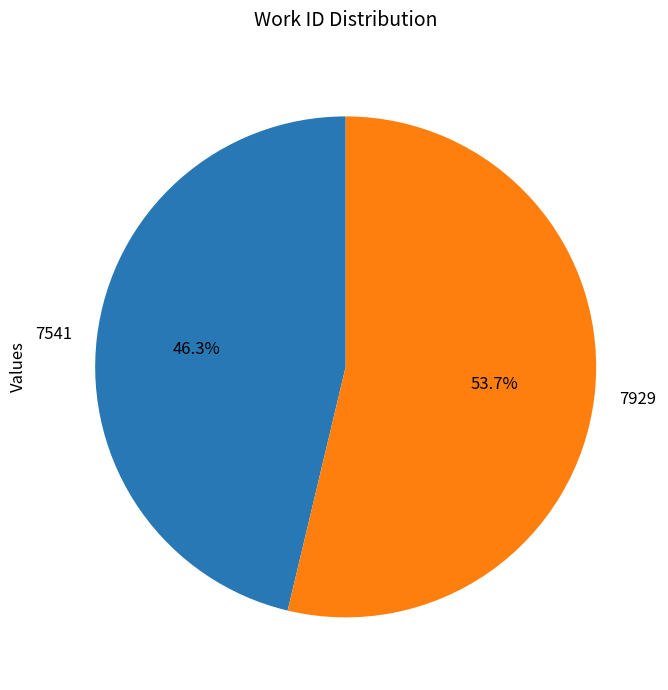

Rank the categories by value from highest to lowest.

7929, 7541